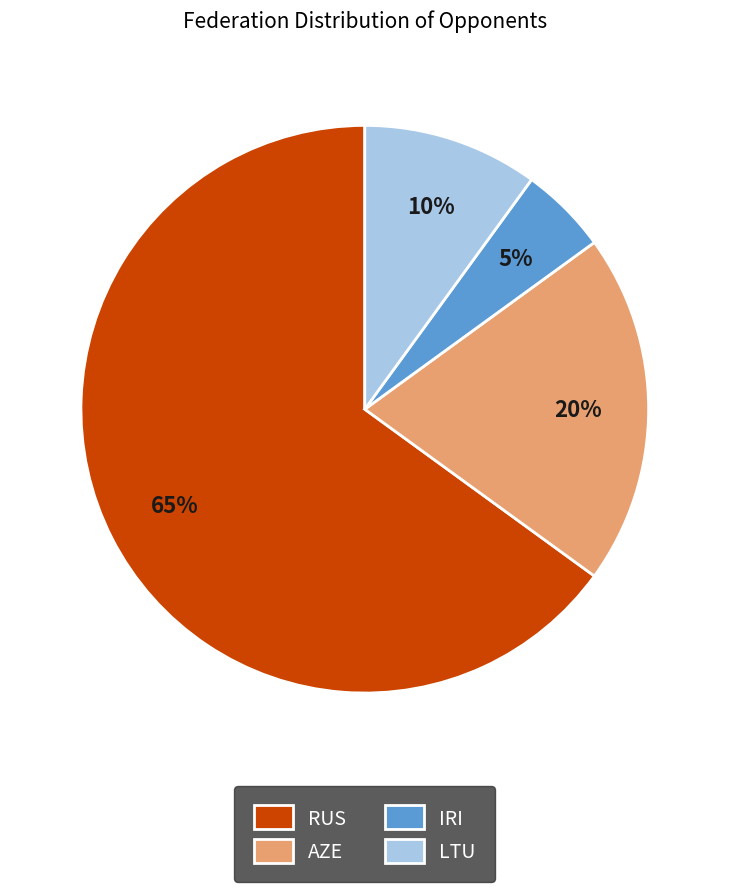

Combined, do AZE and RUS account for over 50%?

Yes